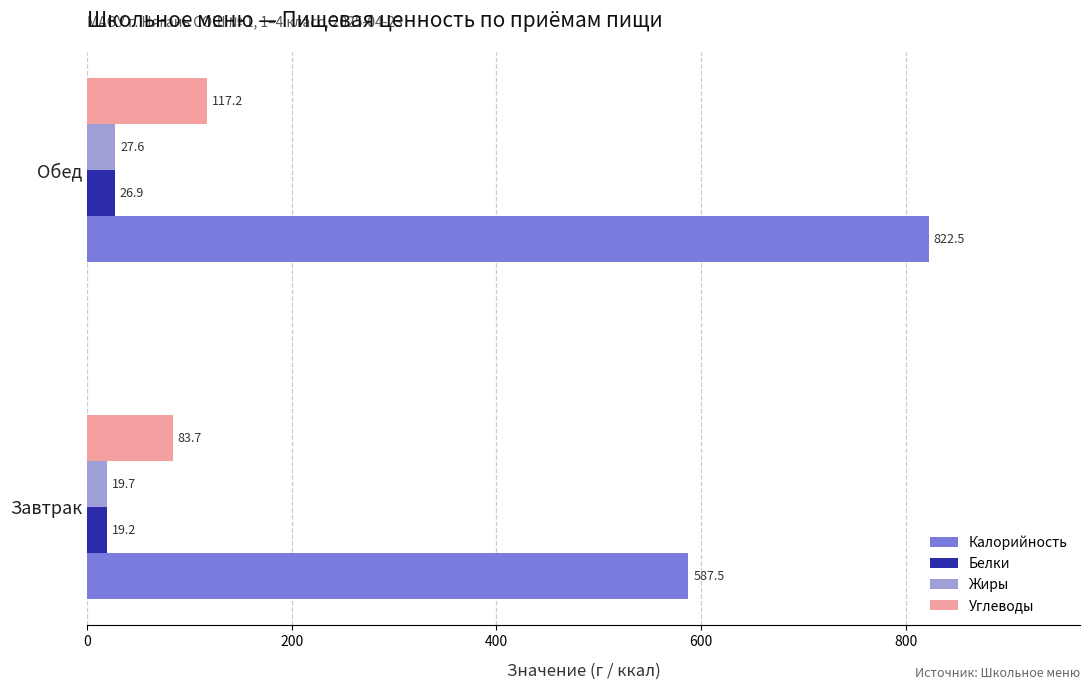

How many data points in Белки are above 26?

1